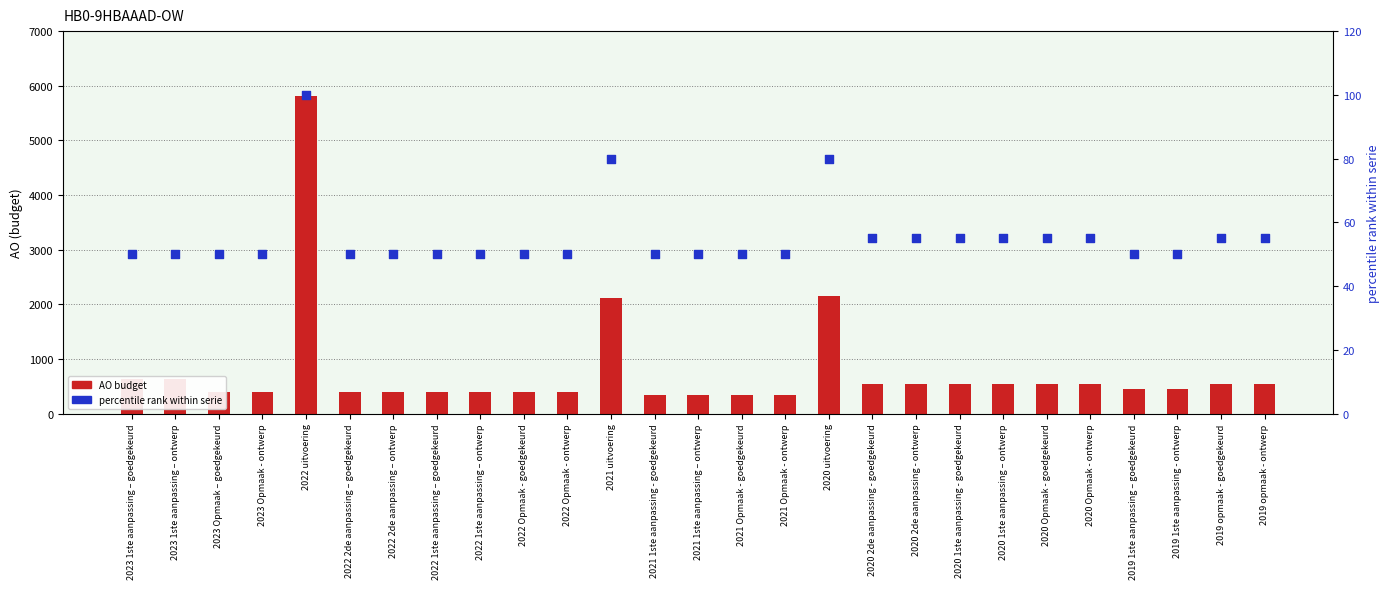

Is the value of AO budget at 2021 1ste aanpassing – ontwerp greater than the value of percentile rank within serie at 2020 Opmaak - goedgekeurd?

Yes